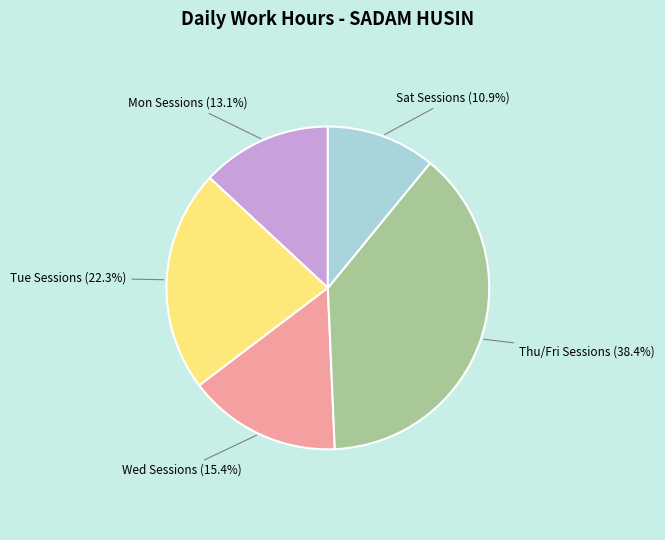

Is there any slice that represents more than half of the pie?

No